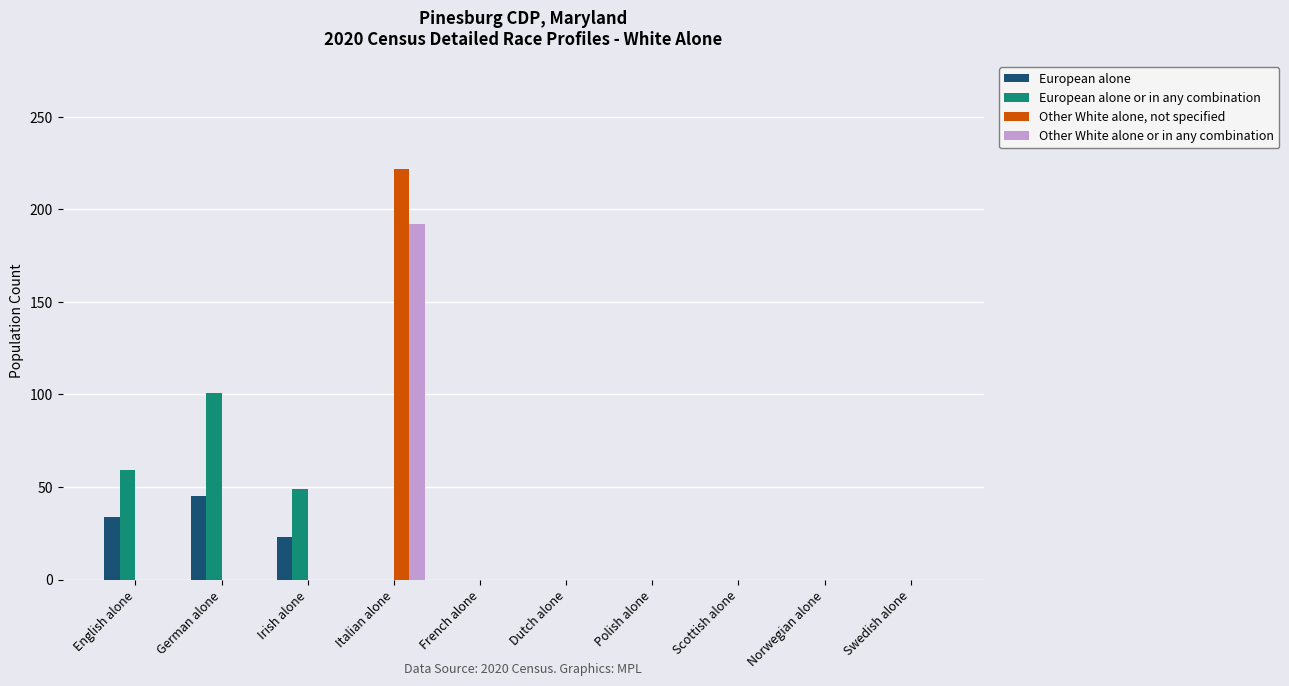

What is the greatest value displayed?

222